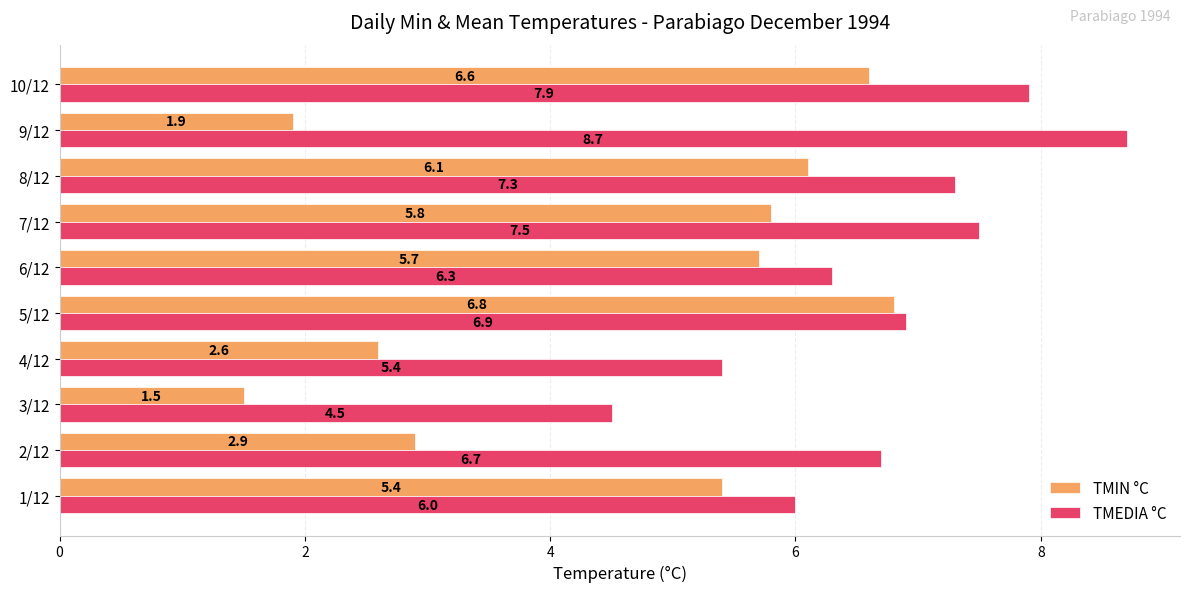

Which category has the highest value in the TMIN °C series?

5/12